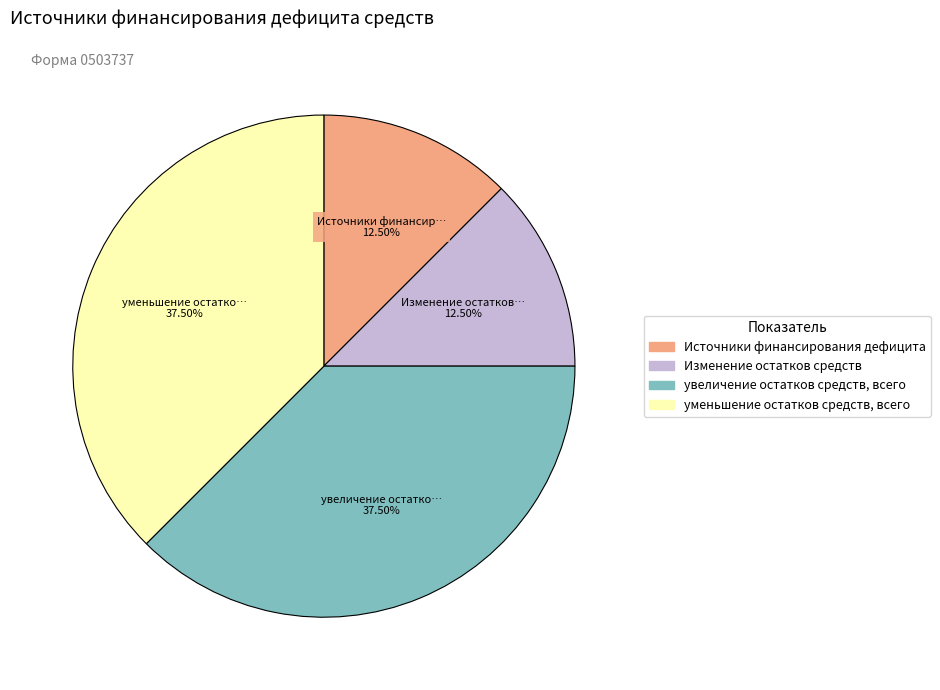

Is there a majority slice in this chart?

No